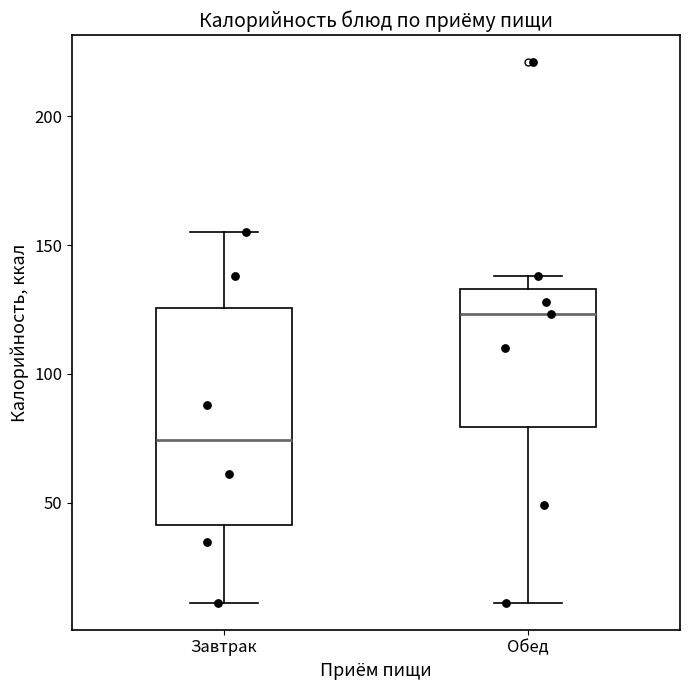

Which box is the tallest, from its lower edge to its upper edge?

Завтрак